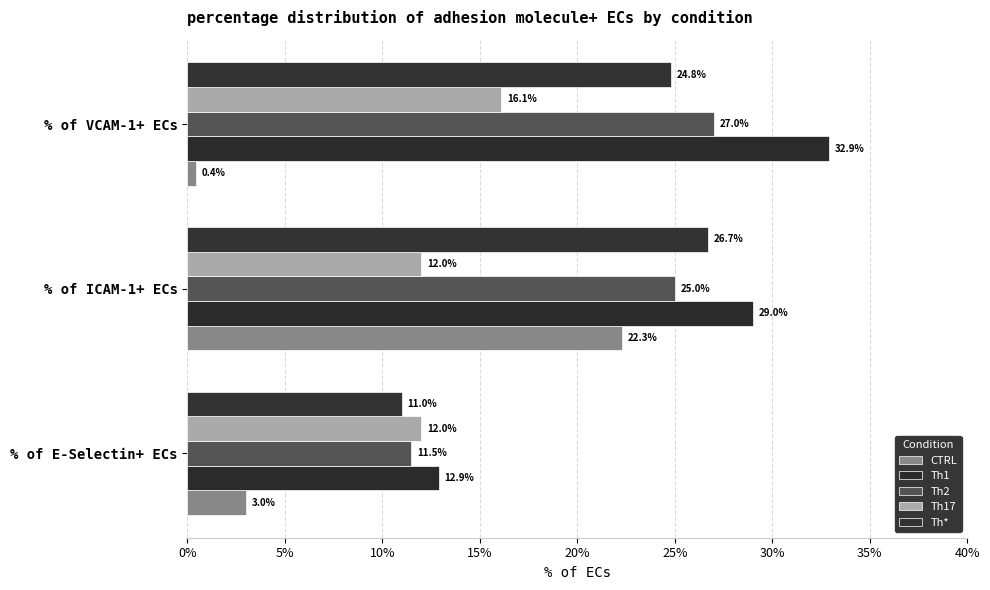

At which category is the sum across all series the highest?

% of ICAM-1+ ECs